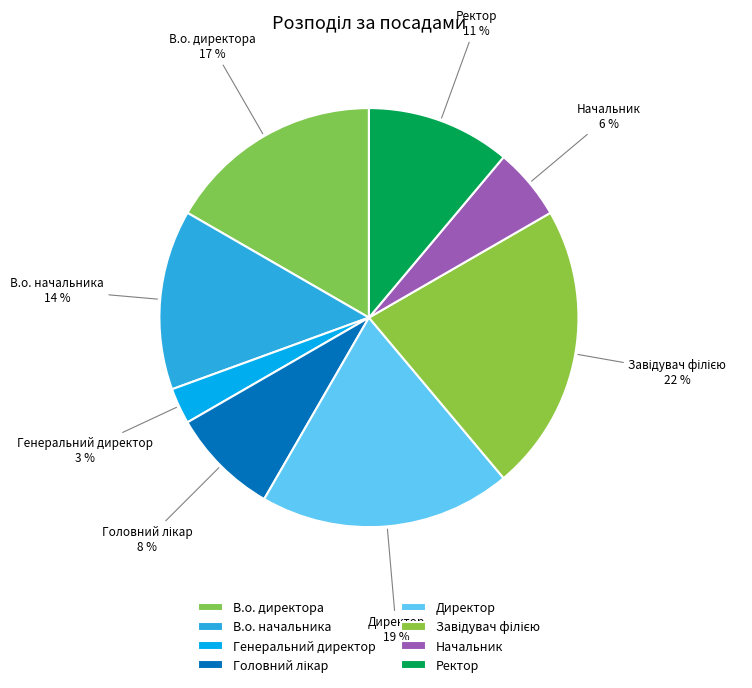

Which has a higher value, Директор or Генеральний директор?

Директор